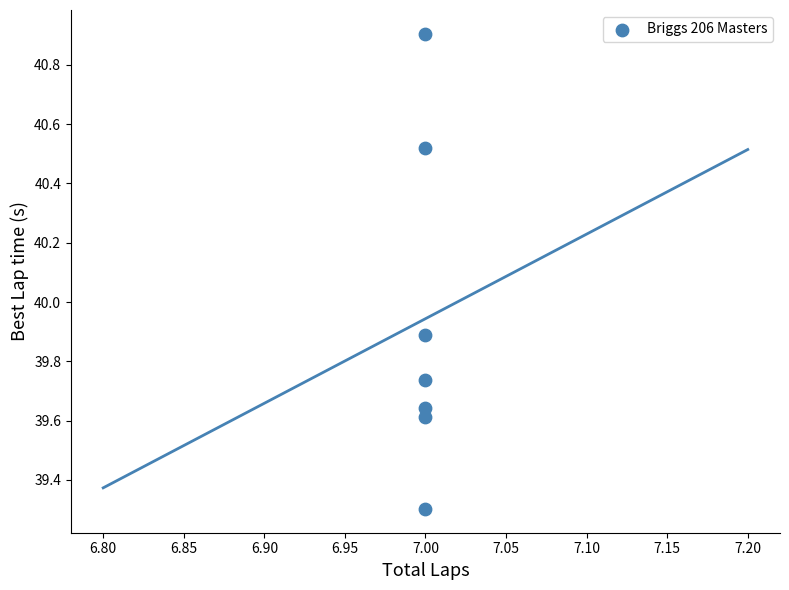

What is the average X value?

7.0